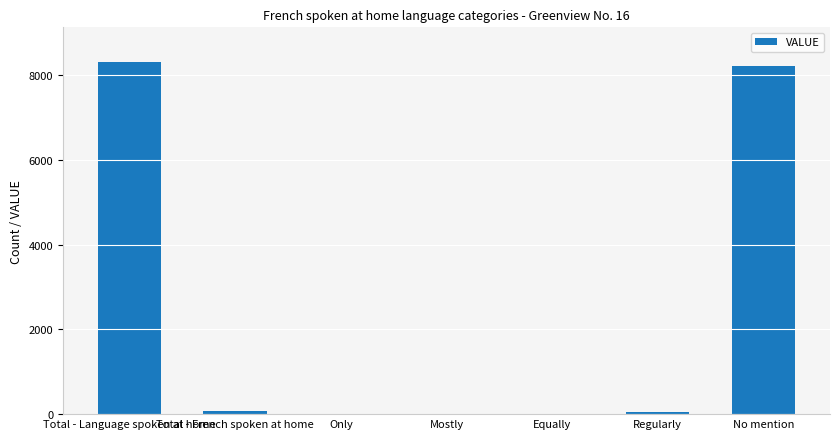

What is the change in value from Only to No mention?

+8210